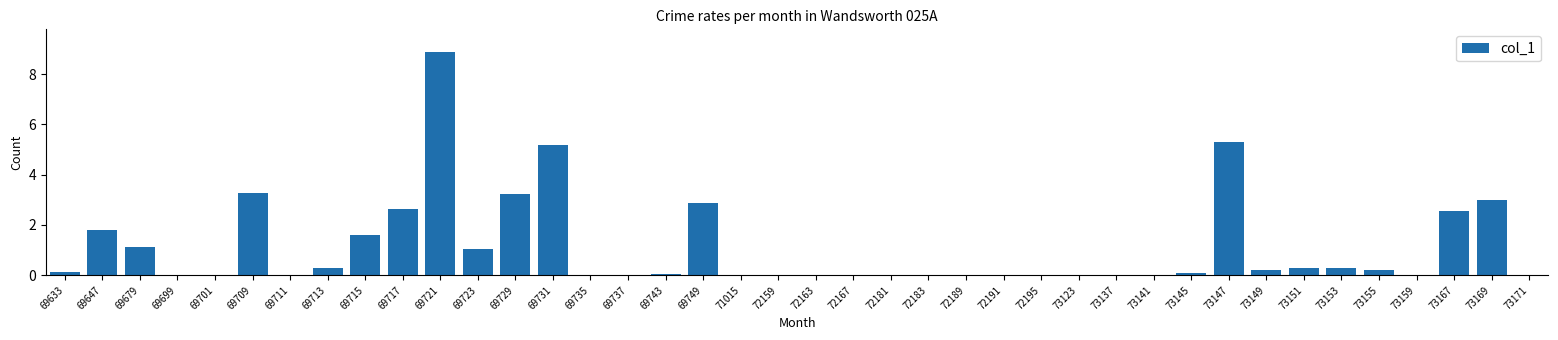

What is the sum of all values?

44.2